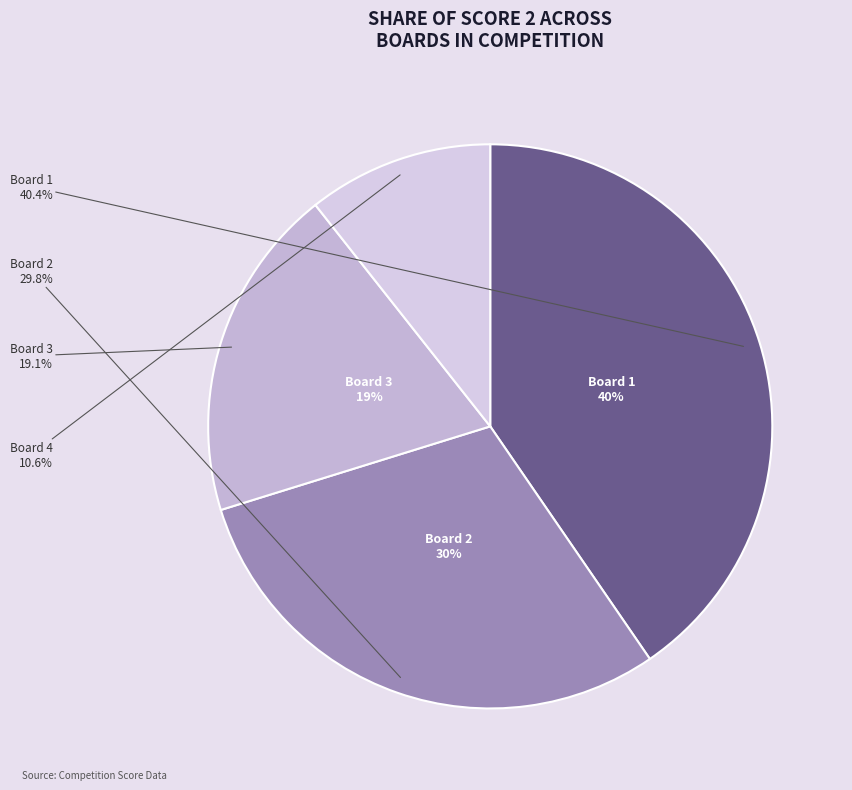

Is there any slice that represents more than half of the pie?

No